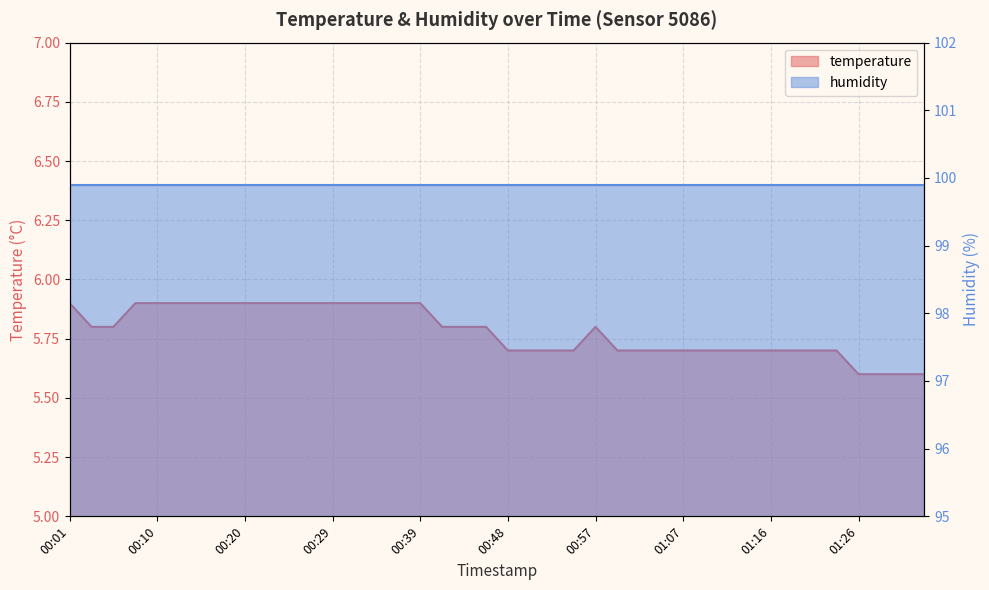

The value at 00:24 is 5.9. True or false?

True